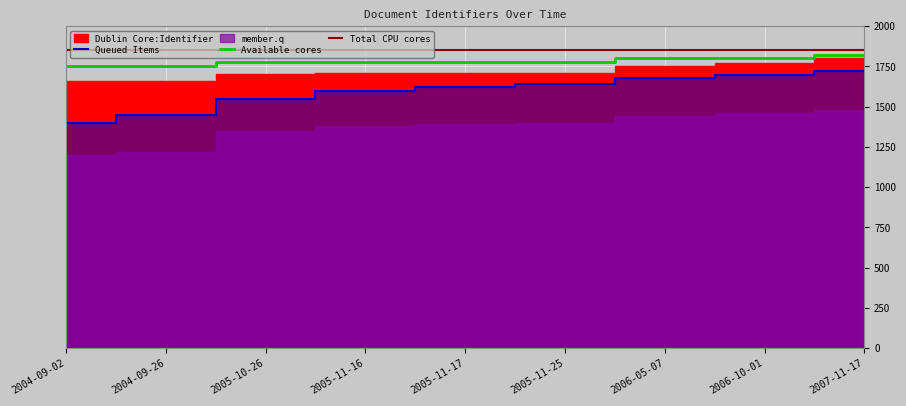

What is the average value of the Available cores series?

1782